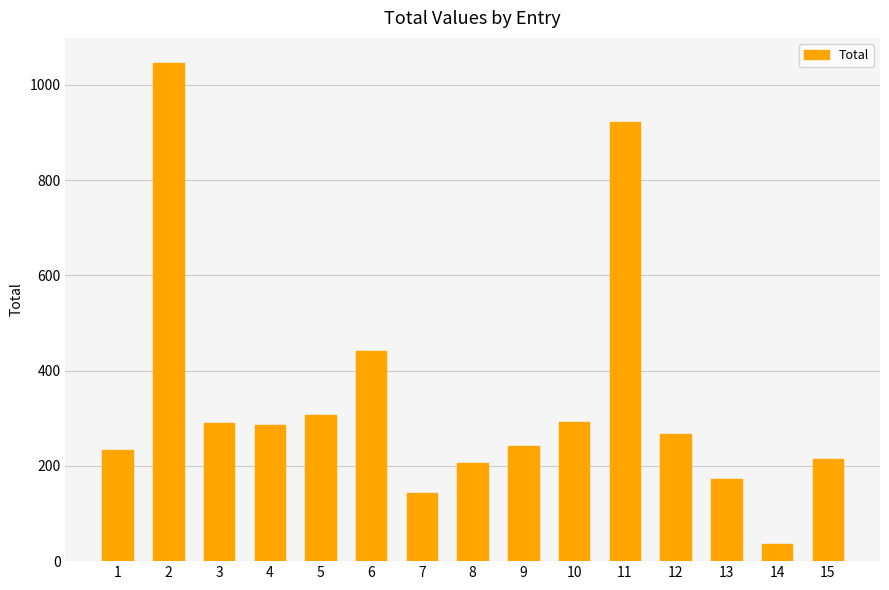

What is the sum of all values?

5097